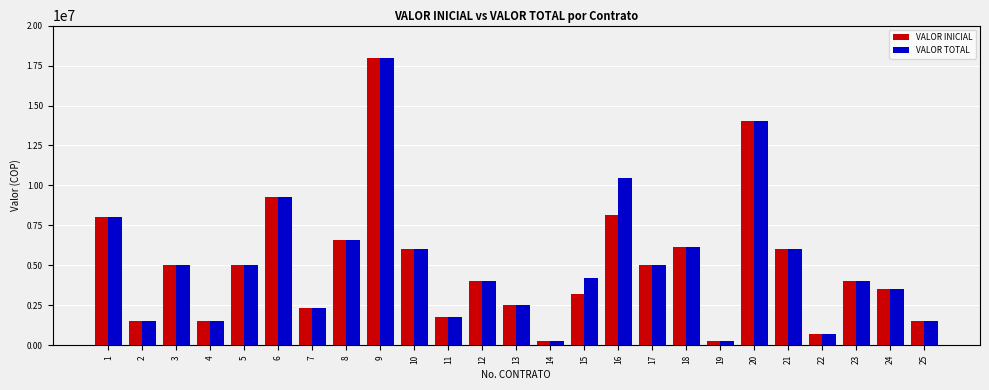

What is the average value of the VALOR TOTAL series?

5106437